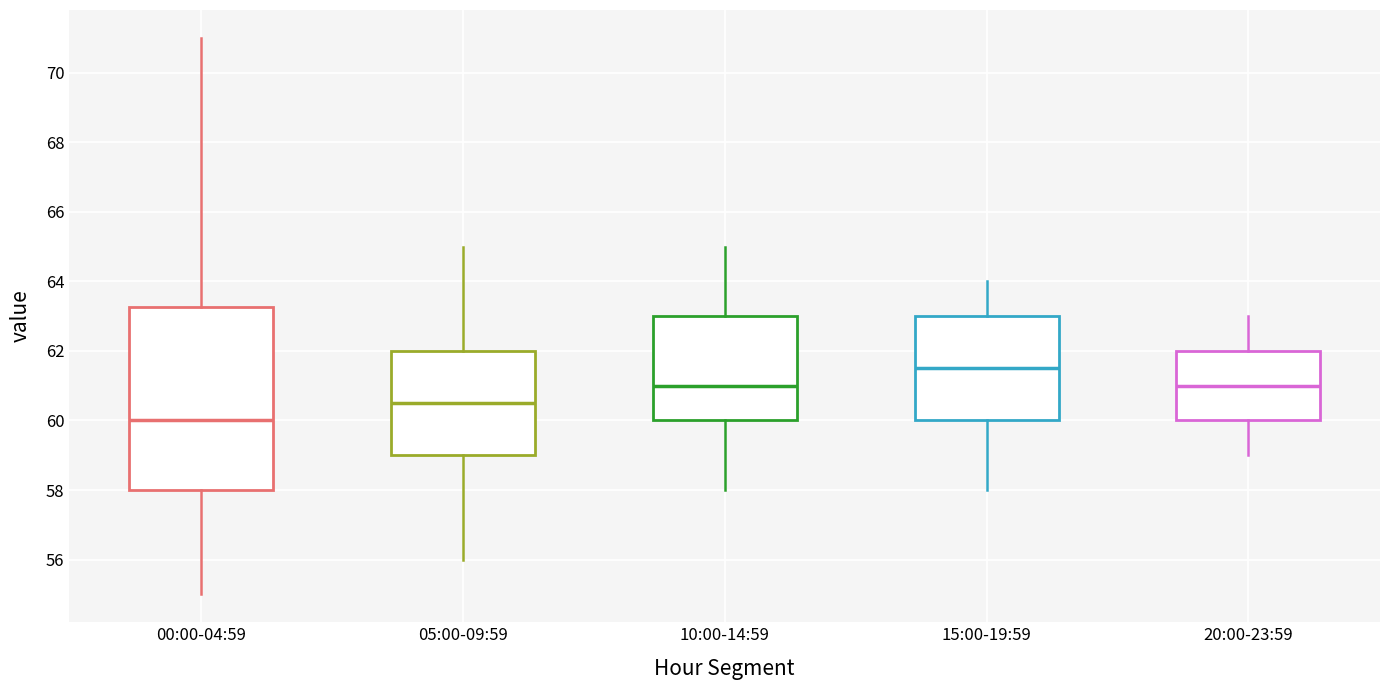

Reading left to right, transcribe this box plot: for each box, give where its median line is, the range the box spans, and where its two whiskers end, as read against the y-axis. The values are not printed on the chart, so give them approximately, as read against the axis.

00:00-04:59: median 60.0, box 58.0 to 63.2, whiskers 55.0 to 71.0
05:00-09:59: median 60.6, box 59.0 to 62.0, whiskers 56.0 to 65.0
10:00-14:59: median 61.0, box 60.0 to 63.0, whiskers 58.0 to 65.0
15:00-19:59: median 61.6, box 60.0 to 63.0, whiskers 58.0 to 64.0
20:00-23:59: median 61.0, box 60.0 to 62.0, whiskers 59.0 to 63.0